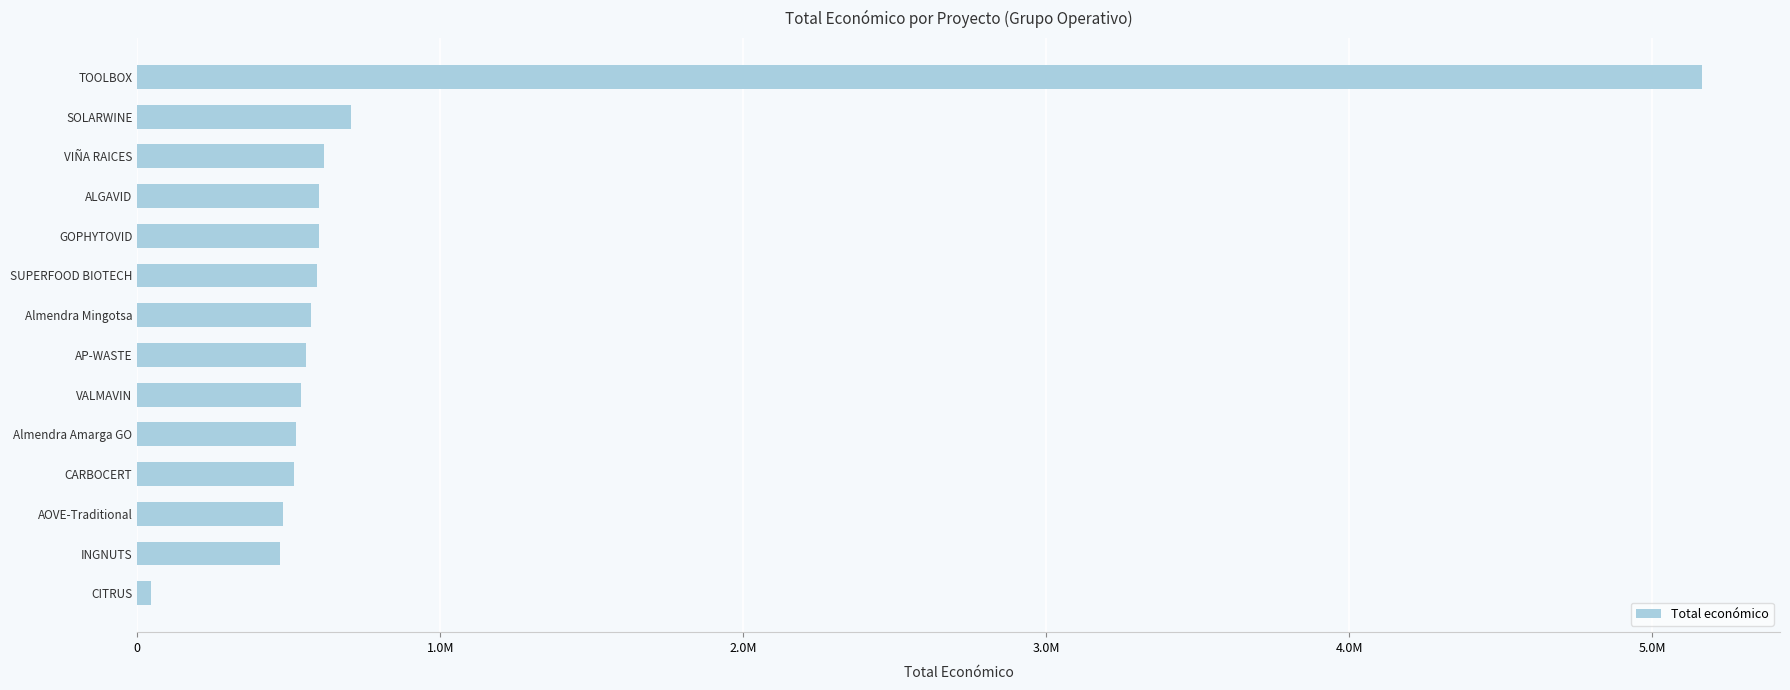

What is the smallest value displayed?

46300